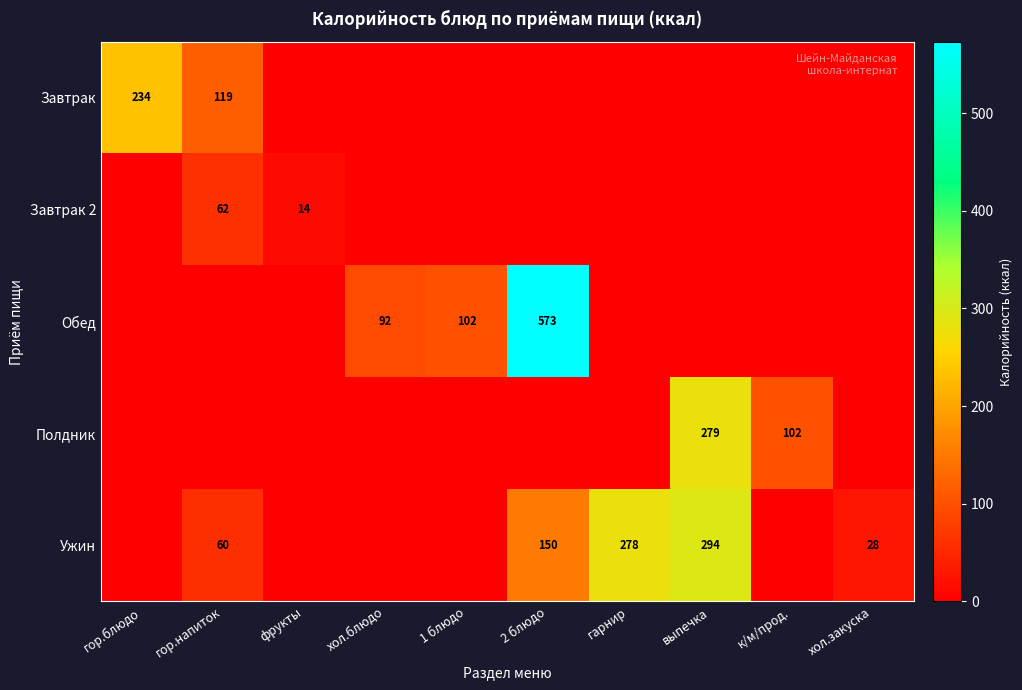

The Обед series shows 381 at 2 блюдо. True or false?

False